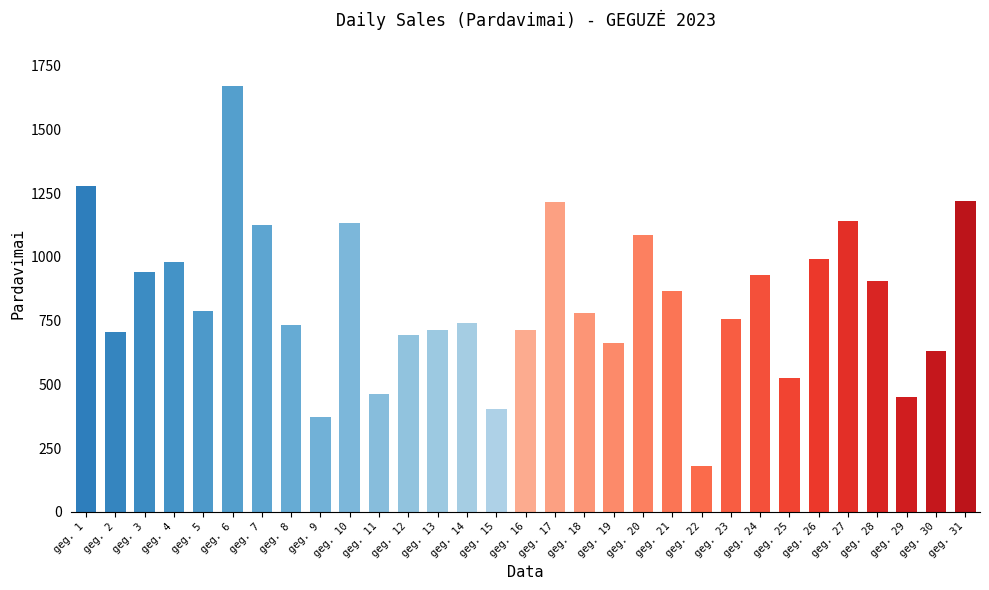

Which category has the highest value across all series?

geg. 6